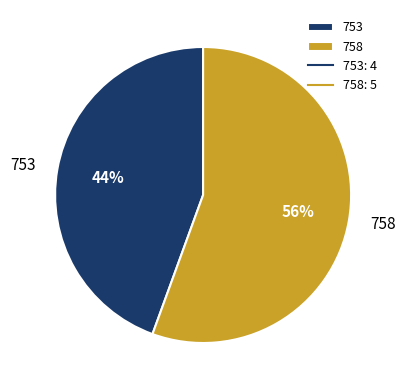

To the nearest percent, what is the combined percentage of 753 and 758?

100%